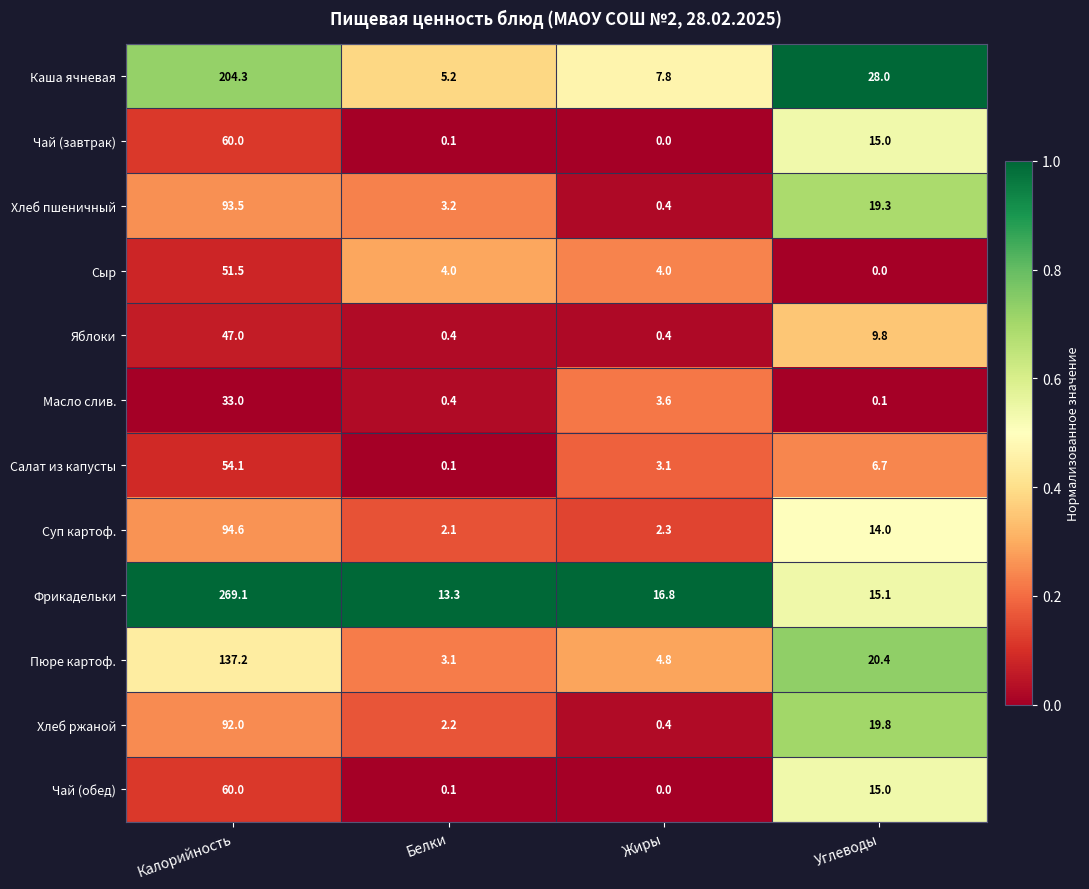

What is the sum of the Масло слив. values at Калорийность and Углеводы?

33.1